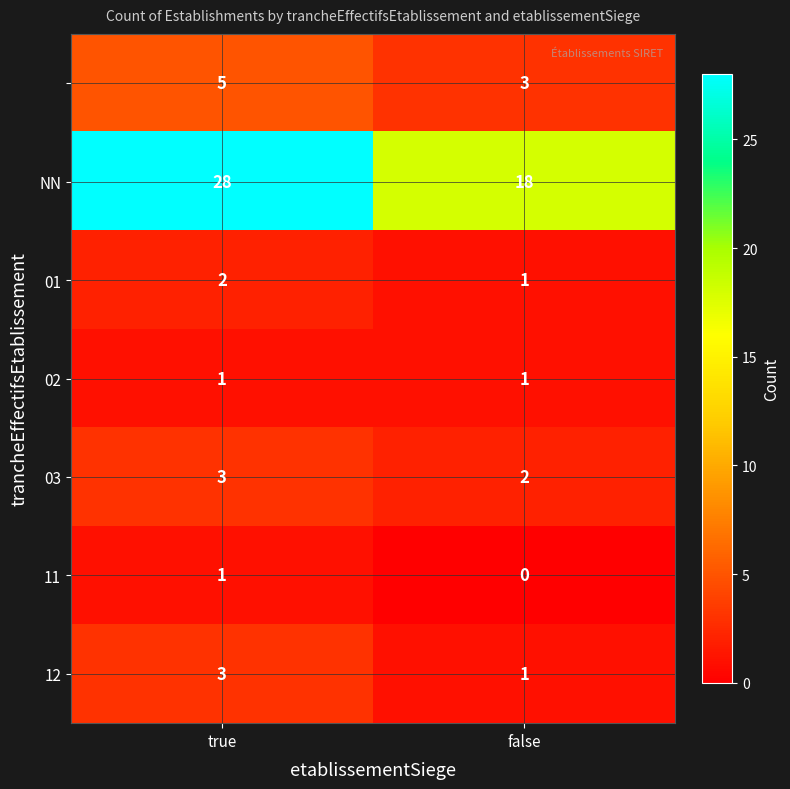

What is the spread (max minus min) of values at false?

18